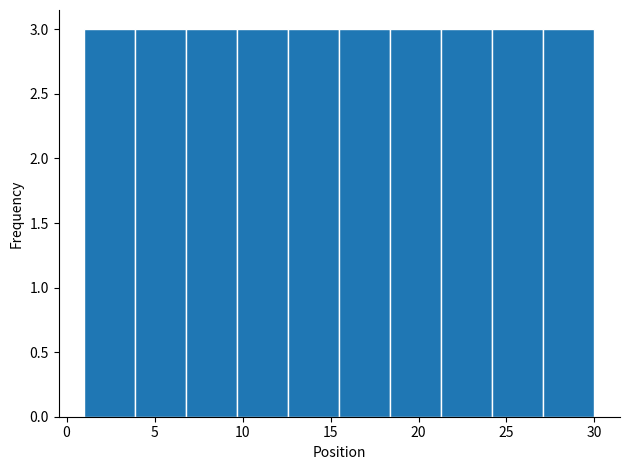

Reading left to right, transcribe this chart: for each bar, give the range it covers on the x-axis and its height. Neither the bar edges nor the heights are printed on the chart, so give them approximately, as read against the axes.

1.0 to 3.9: 3
3.9 to 6.8: 3
6.8 to 9.7: 3
9.7 to 12.6: 3
12.6 to 15.5: 3
15.5 to 18.4: 3
18.4 to 21.3: 3
21.3 to 24.2: 3
24.2 to 27.1: 3
27.1 to 30.0: 3